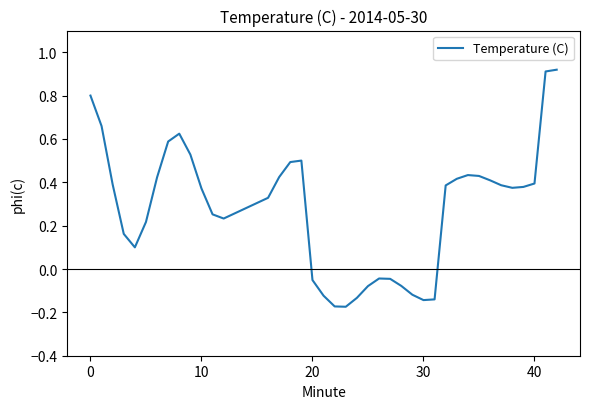

Count the number of values greater than 0.

28